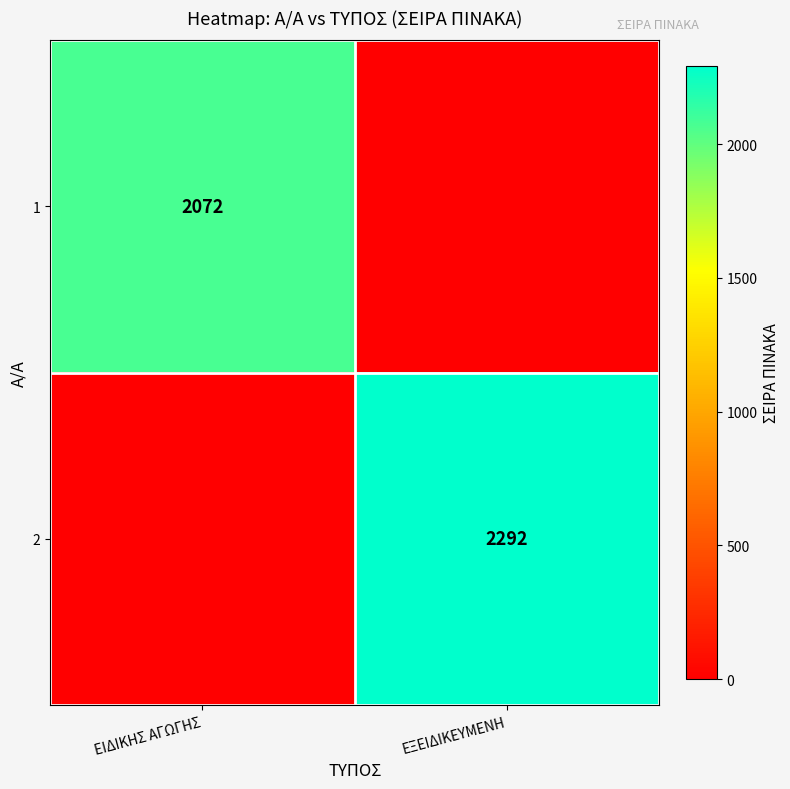

Is the value of 1 at ΕΙΔΙΚΗΣ ΑΓΩΓΗΣ greater than the value of 2 at ΕΞΕΙΔΙΚΕΥΜΕΝΗ?

No